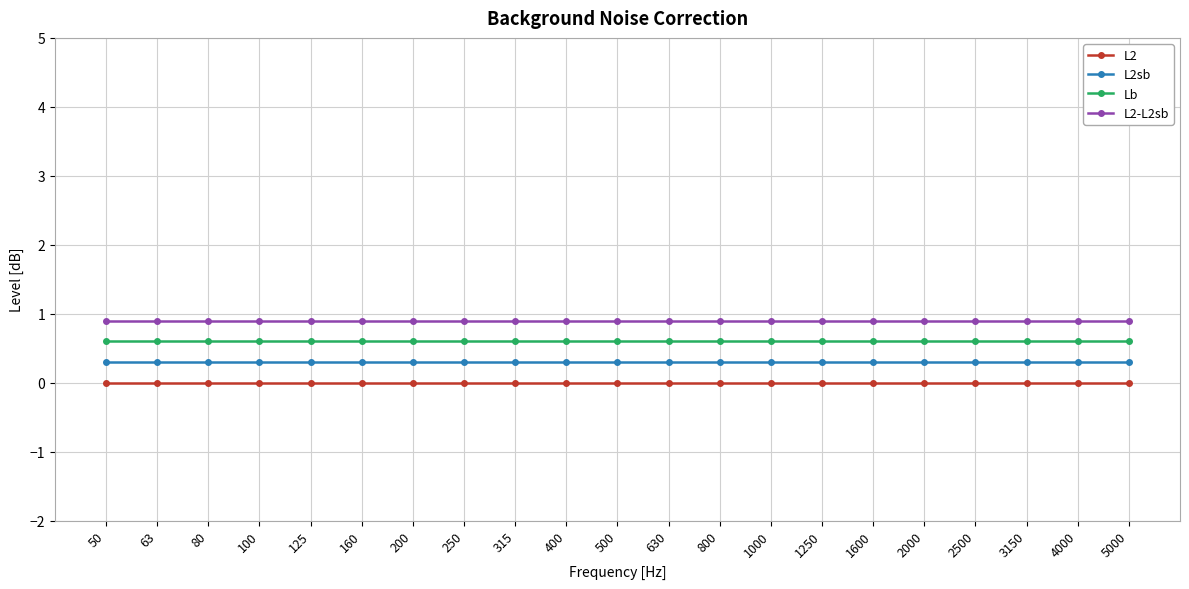

Rank the series by their average value, from highest to lowest.

L2-L2sb, Lb, L2sb, L2